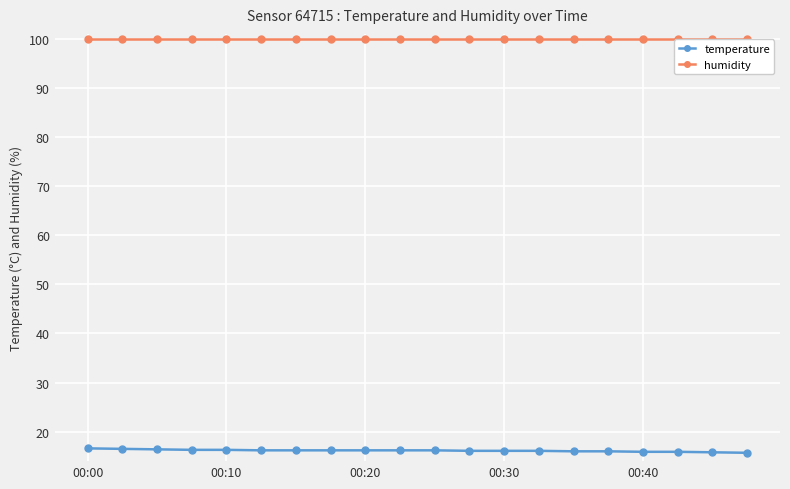

At how many categories does at least one series exceed 92?

20